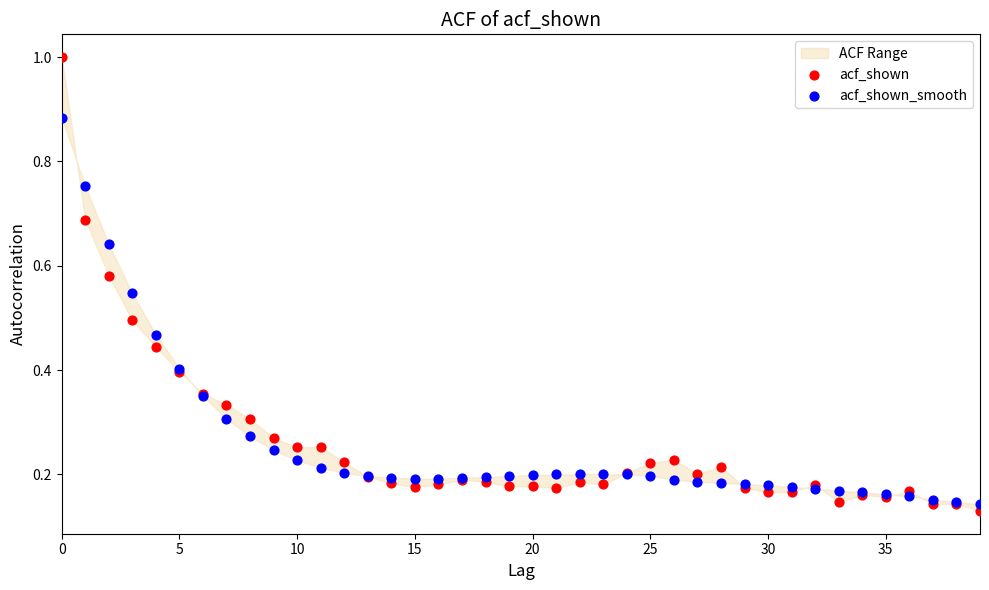

Which series contains the highest Y value?

acf_shown